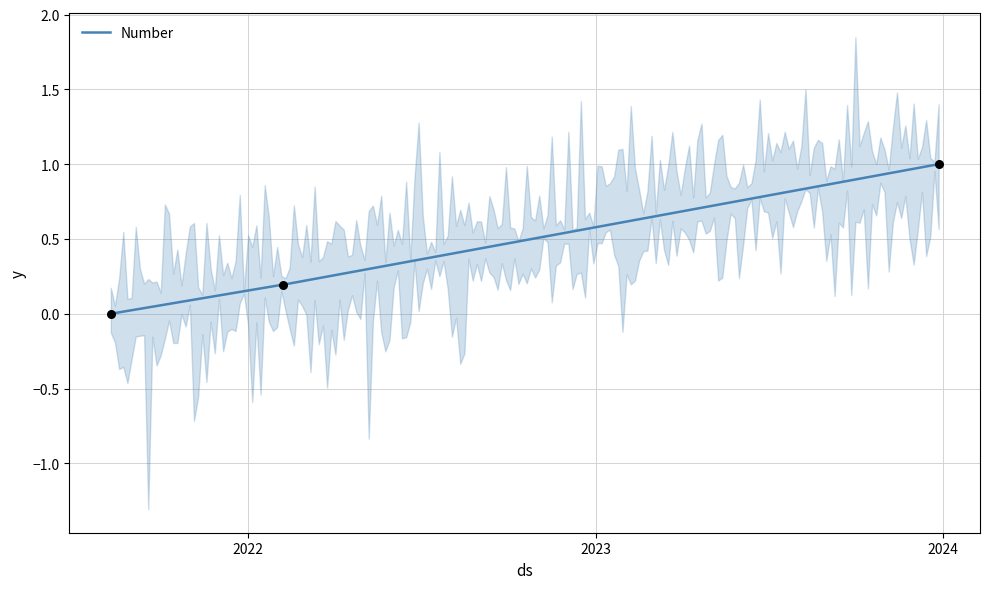

Which has a higher value, 2021-08-10 or 2023-12-27?

2023-12-27